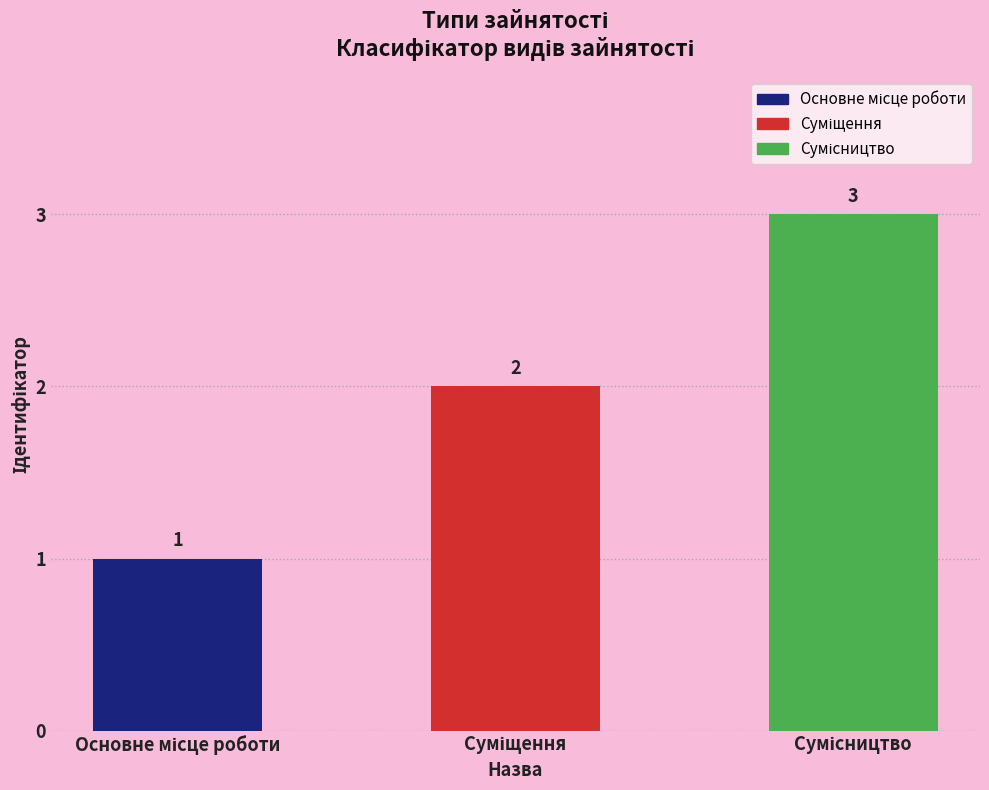

Count the values in the range 1 to 3.

3